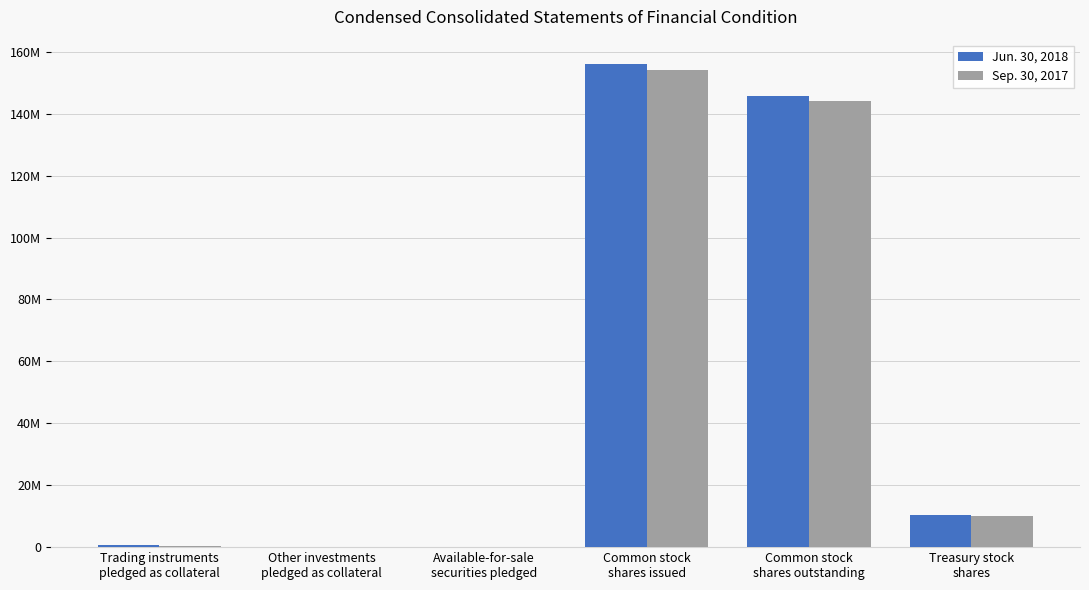

What is the spread (max minus min) of values at Other investments
pledged as collateral?

19847